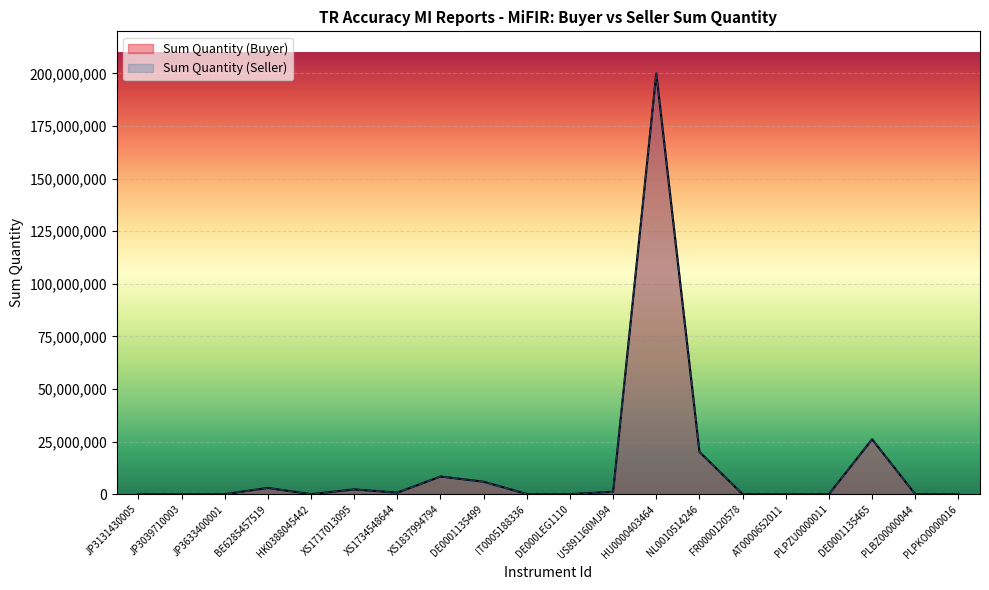

True or false: Sum Quantity (Buyer) and Sum Quantity (Seller) cross at least once.

False